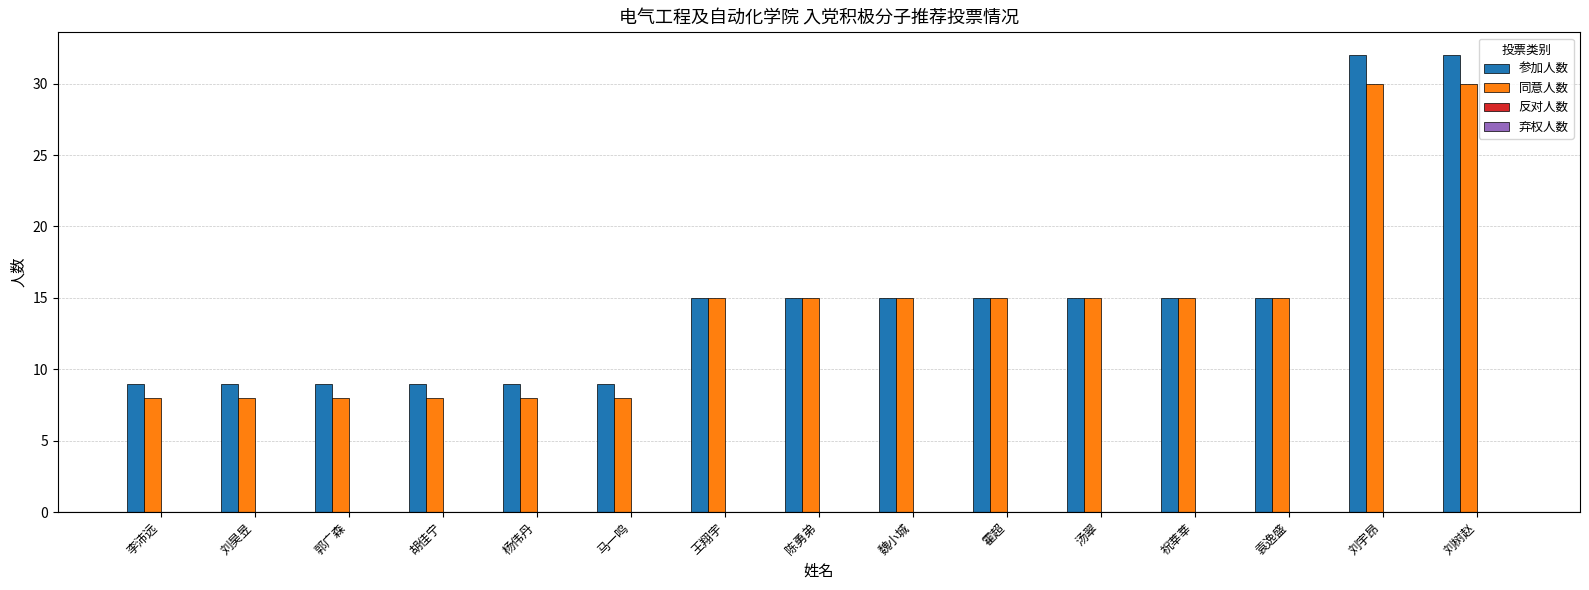

What value does the 参加人数 series have at 胡佳宁?

9